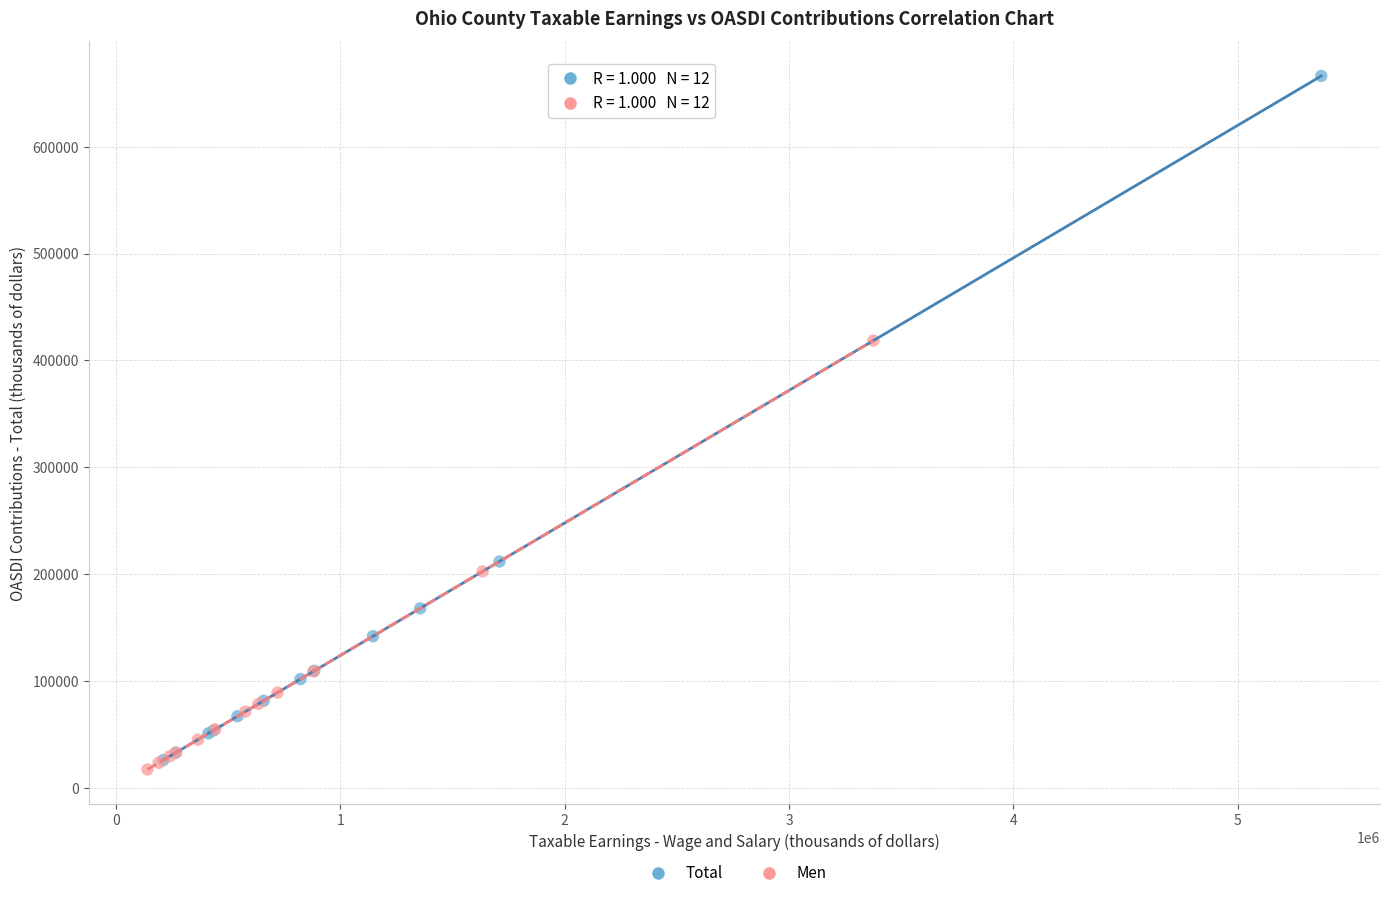

Which series has the largest Y range (max minus min)?

Total